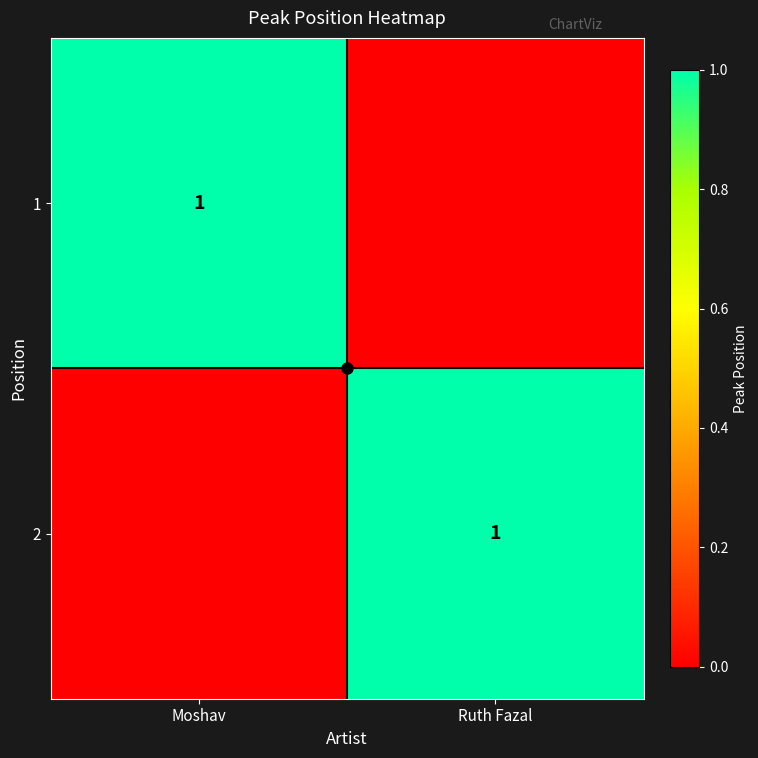

The 2 series shows 1 at Ruth Fazal. True or false?

True